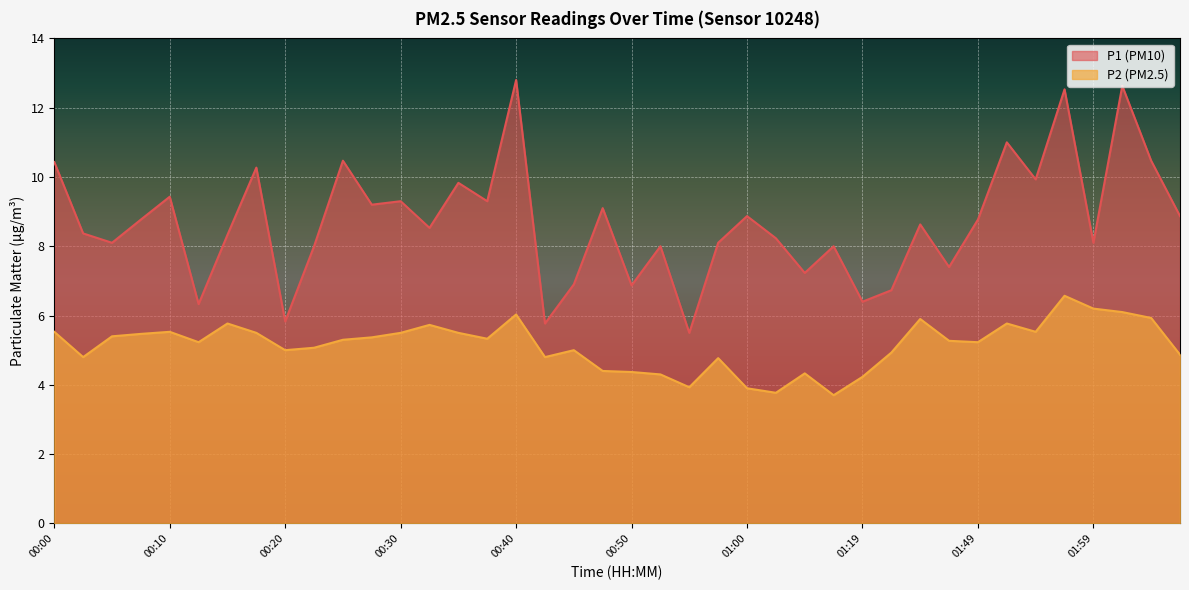

How many series are shown in this chart?

2